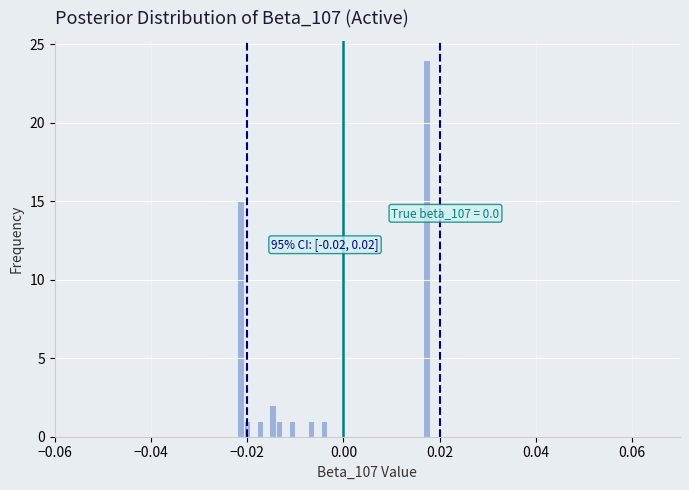

Read against the x-axis, roughly where is the centre of the tallest bar?

0.018